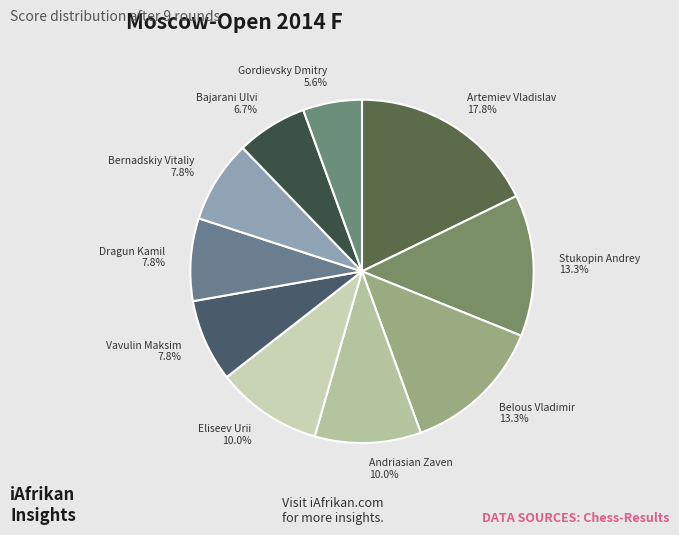

To the nearest percent, what is the difference between the largest and smallest slice percentages?

12%